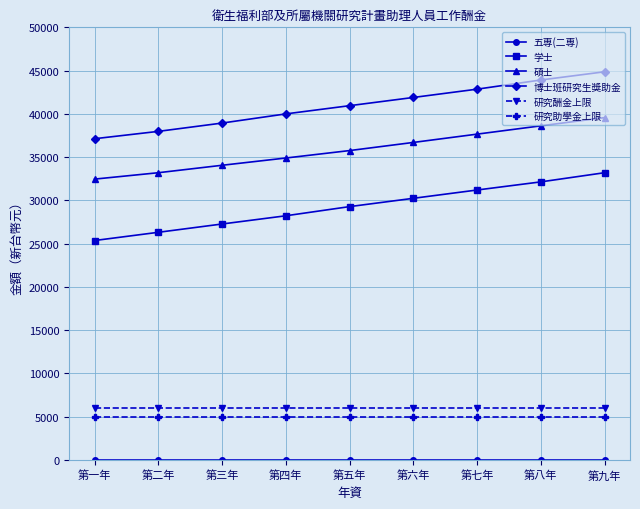

What is the lowest value of the 研究酬金上限 series?

6000